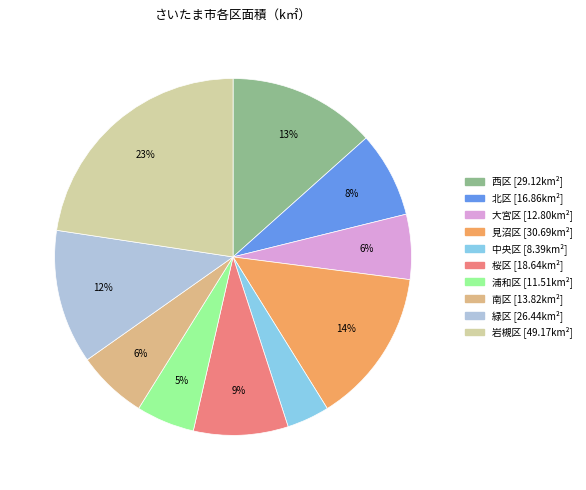

Is 緑区 the majority of the pie?

No